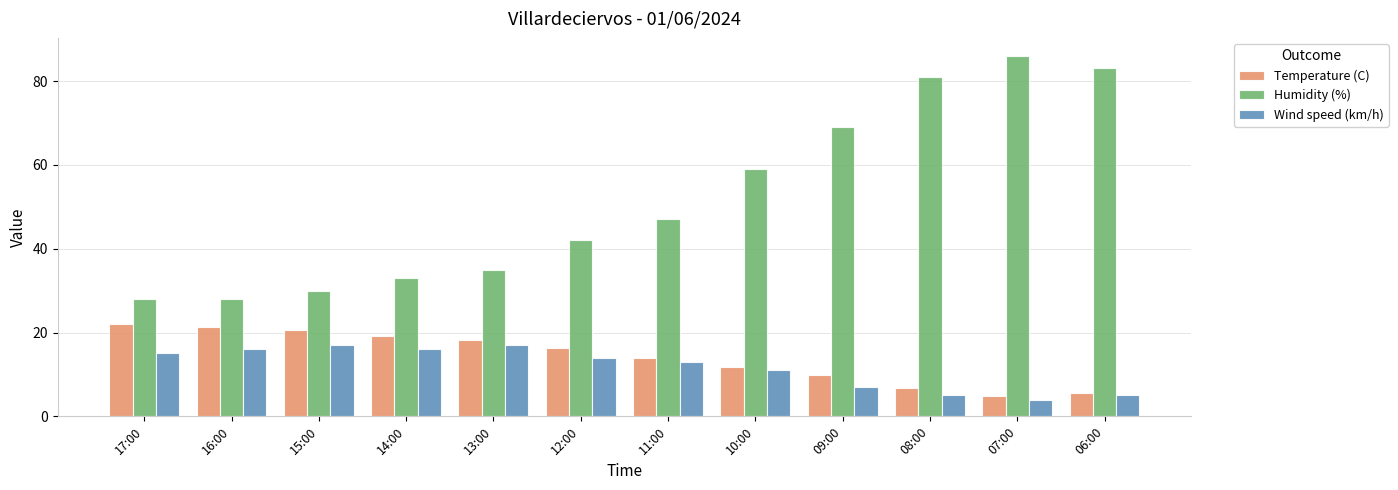

True or false: Wind speed (km/h) has a value of 8.0 at 12:00.

False